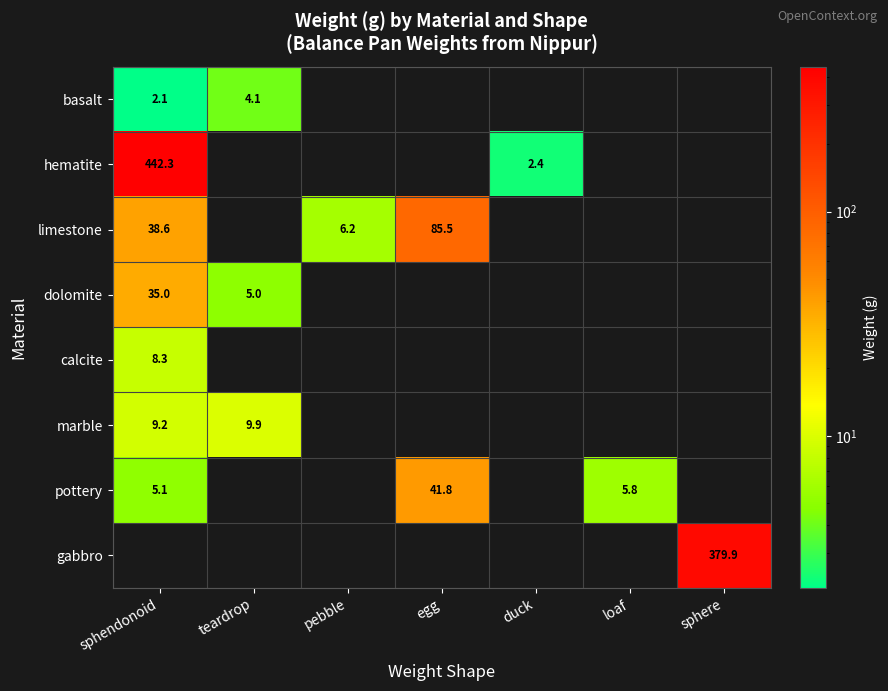

The value of limestone at egg is 85.5. True or false?

True